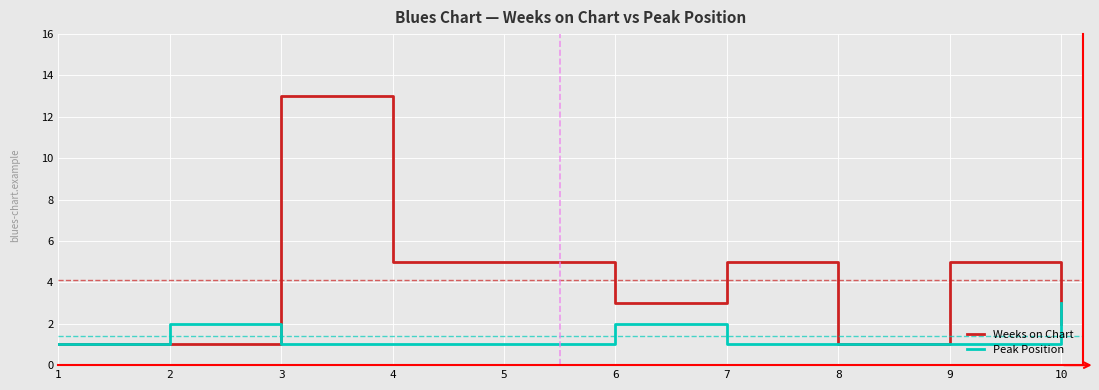

List the series in order of their overall mean, highest first.

Weeks on Chart, Peak Position